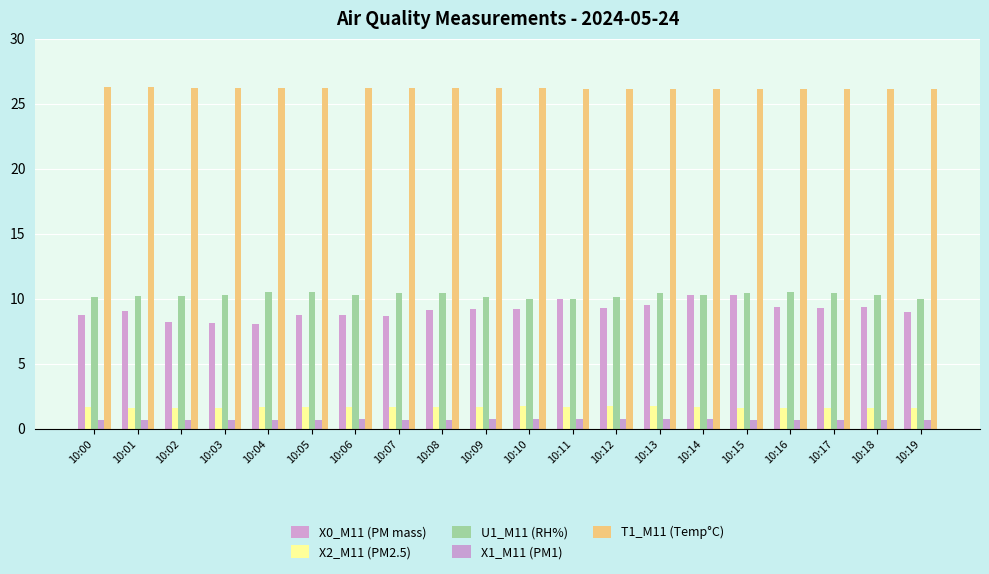

Count the number of categories in the chart.

20